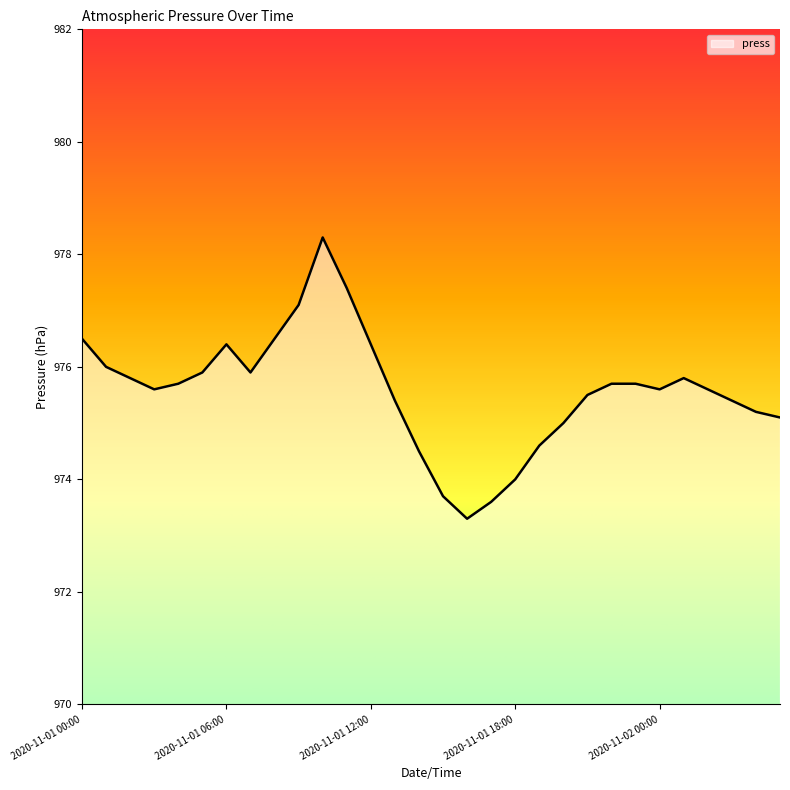

What is the greatest value displayed?

978.3